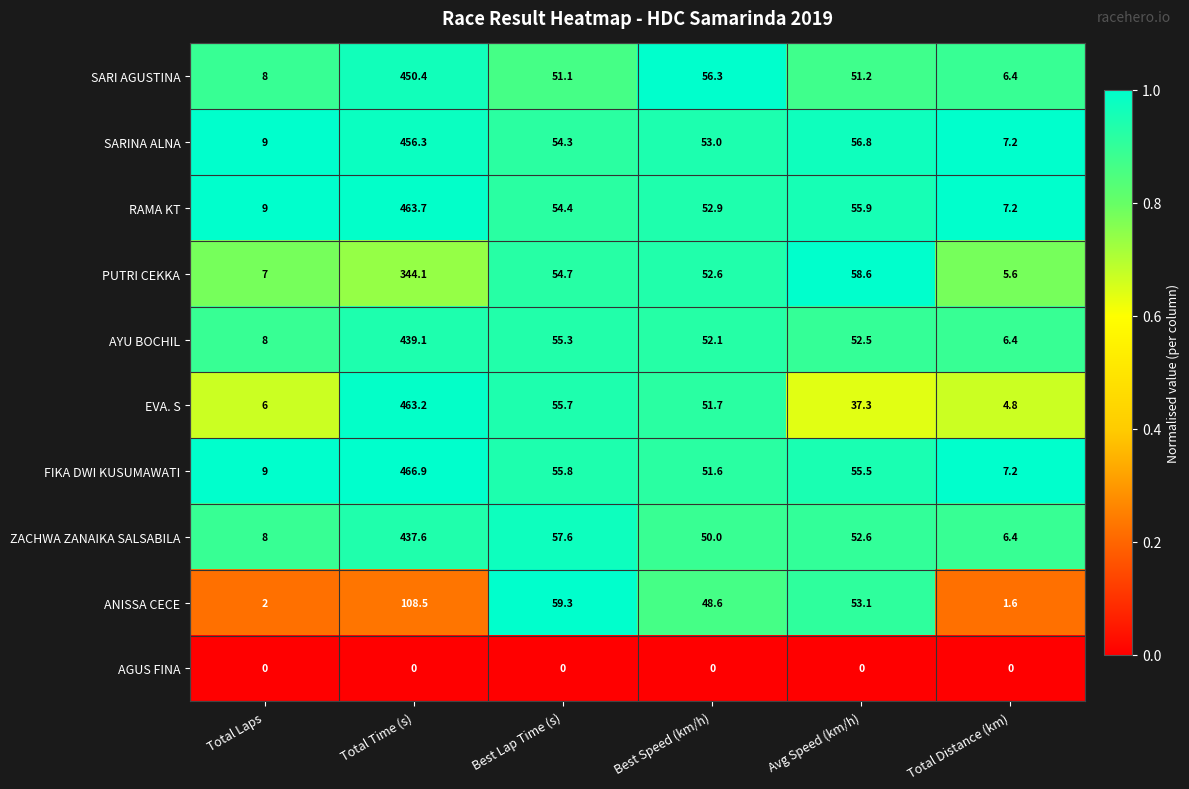

What is the sum of all AYU BOCHIL values?

613.4